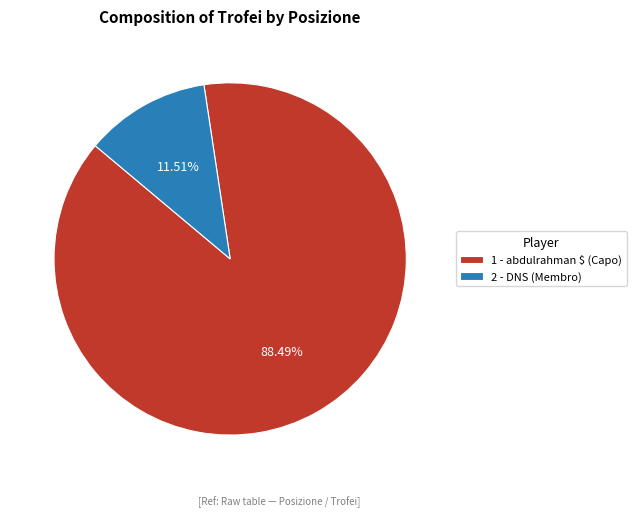

Is 2 - DNS (Membro) the majority of the pie?

No